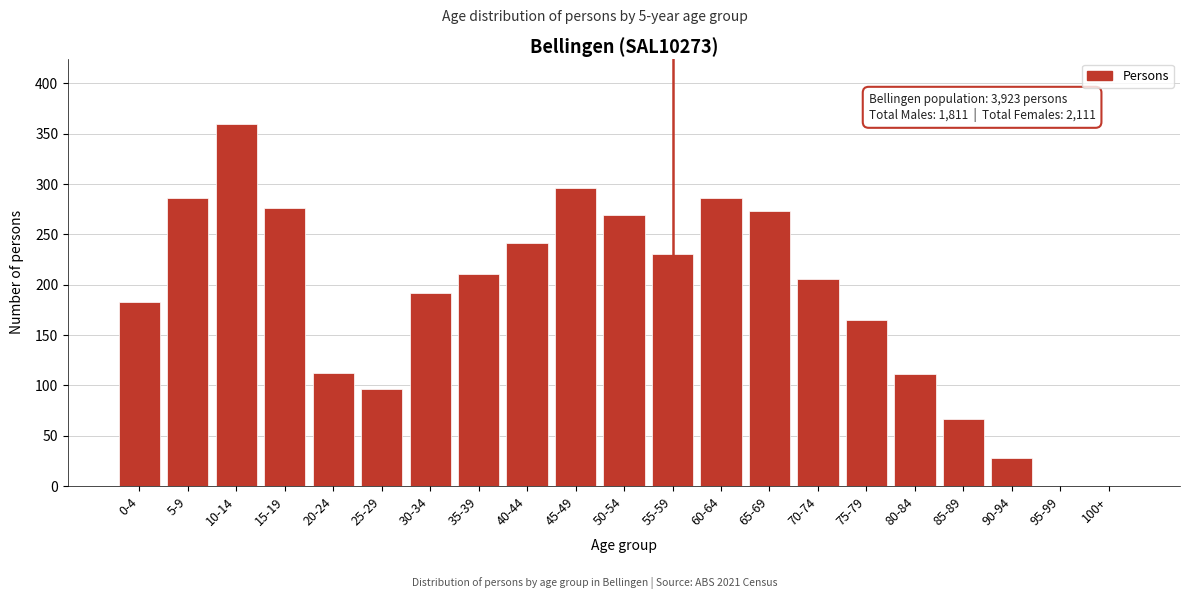

True or false: the data shows 0 at 100+.

True